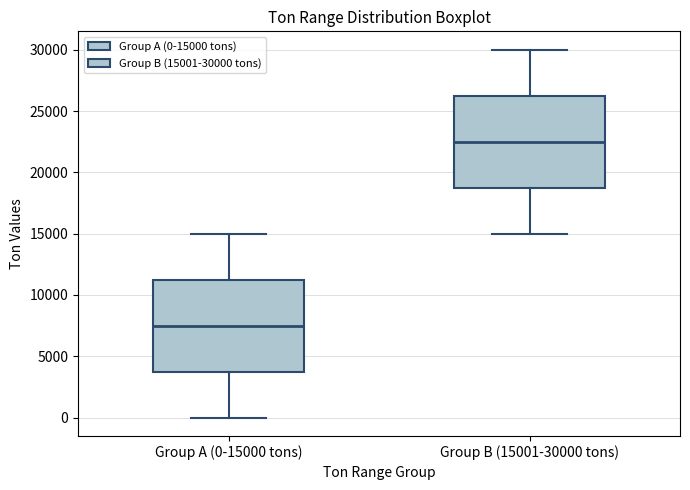

Reading left to right, transcribe this box plot: for each box, give where its median line is, the range the box spans, and where its two whiskers end, as read against the y-axis. The values are not printed on the chart, so give them approximately, as read against the axis.

Group A (0-15000 tons): median 7500, box 4000 to 11500, whiskers 0 to 15000
Group B (15001-30000 tons): median 22500, box 19000 to 26500, whiskers 15000 to 30000